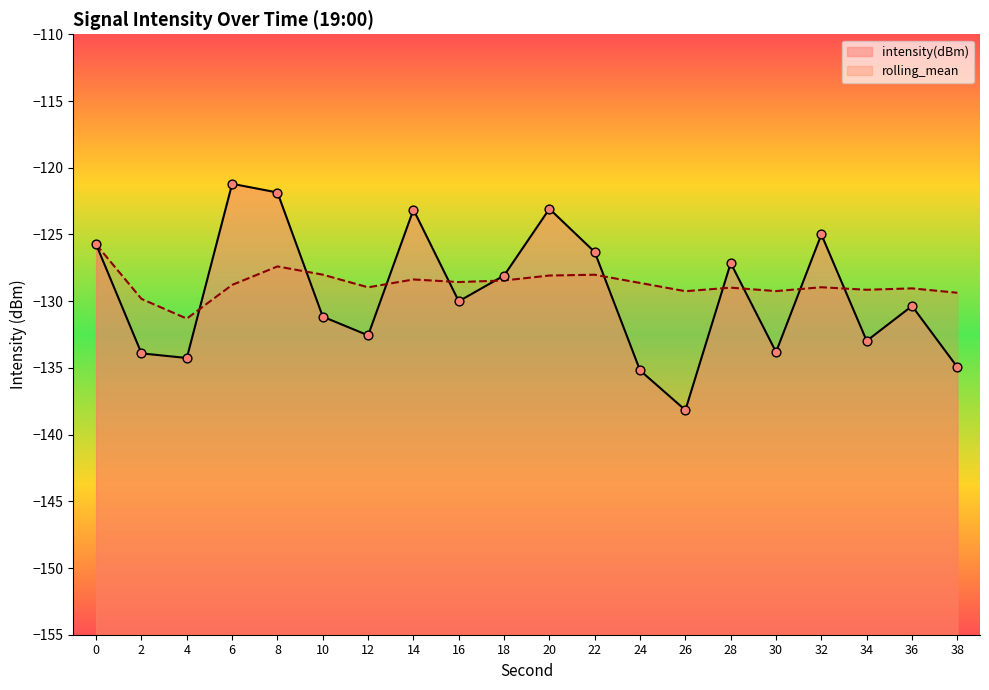

Which series reaches the maximum Y coordinate?

intensity(dBm)